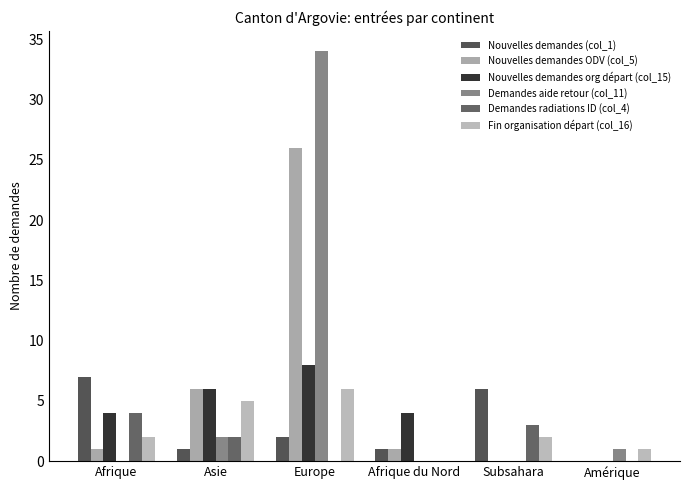

What is the label of the 3rd bar from the left?

Europe